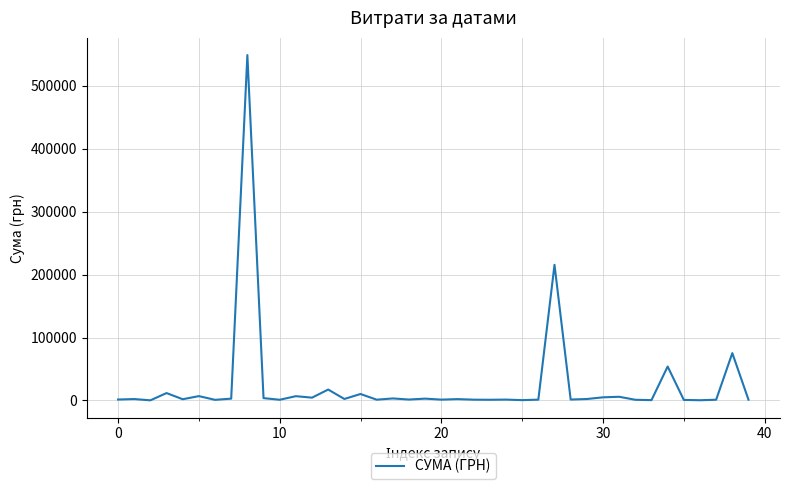

Does the chart display data point markers on the line(s)?

No